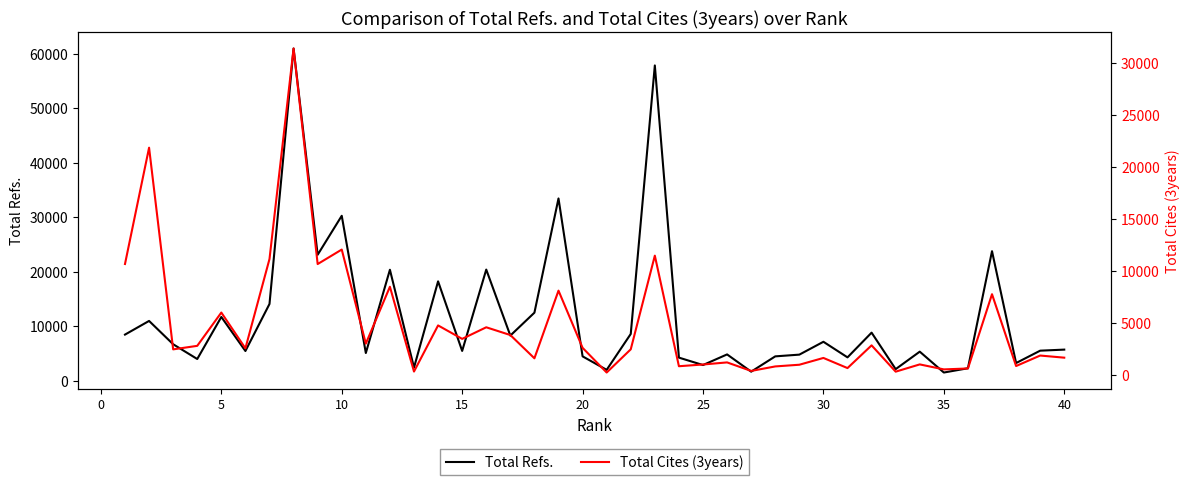

What is the maximum value for Total Refs.?

60929